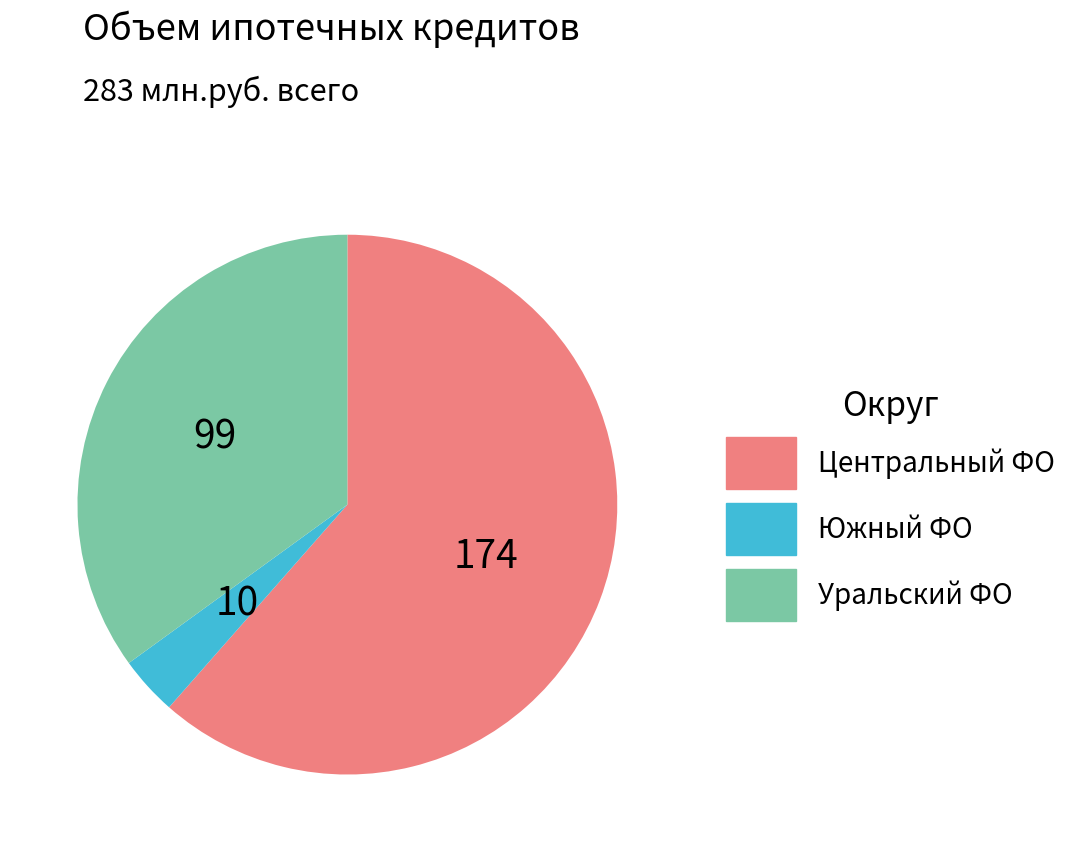

How many segments does this pie chart have?

3